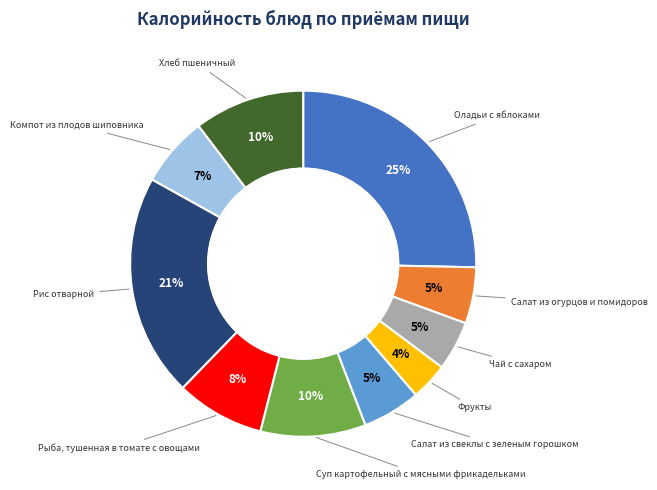

To the nearest percent, what is the average slice percentage?

10%